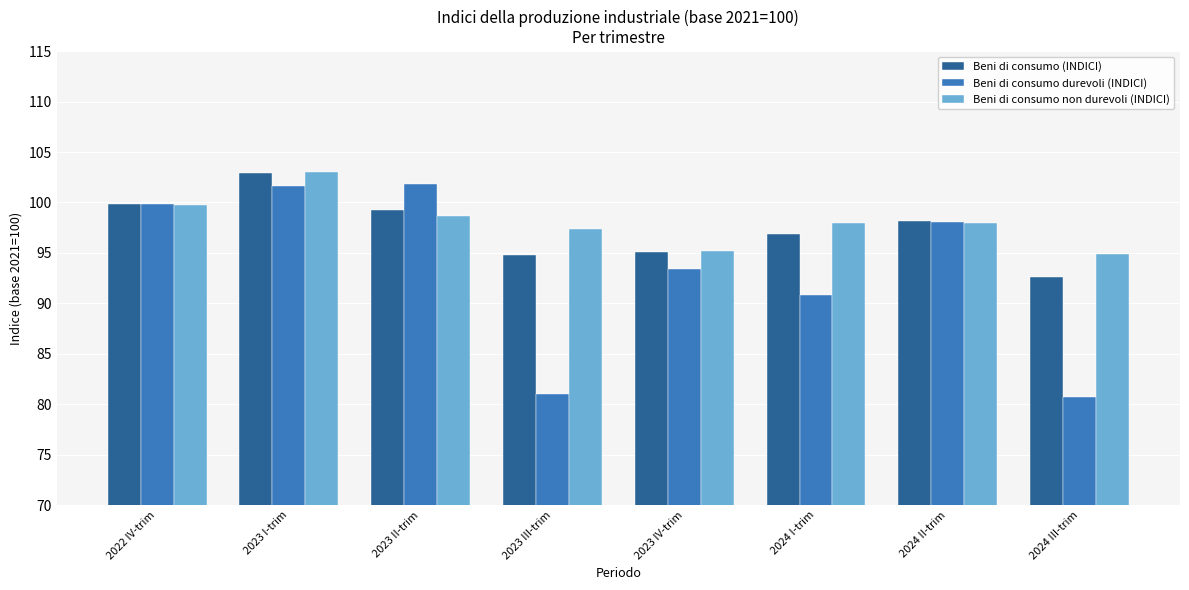

Reading left to right, what are all the values shown in this chart?

Beni di consumo (INDICI): 2022 IV-trim=99.8	2023 I-trim=102.9	2023 II-trim=99.3	2023 III-trim=94.8	2023 IV-trim=95.1	2024 I-trim=96.9	2024 II-trim=98.2	2024 III-trim=92.6
Beni di consumo durevoli (INDICI): 2022 IV-trim=99.8	2023 I-trim=101.6	2023 II-trim=101.8	2023 III-trim=81.0	2023 IV-trim=93.4	2024 I-trim=90.8	2024 II-trim=98.1	2024 III-trim=80.7
Beni di consumo non durevoli (INDICI): 2022 IV-trim=99.7	2023 I-trim=103.0	2023 II-trim=98.7	2023 III-trim=97.4	2023 IV-trim=95.2	2024 I-trim=98.0	2024 II-trim=98.0	2024 III-trim=94.9